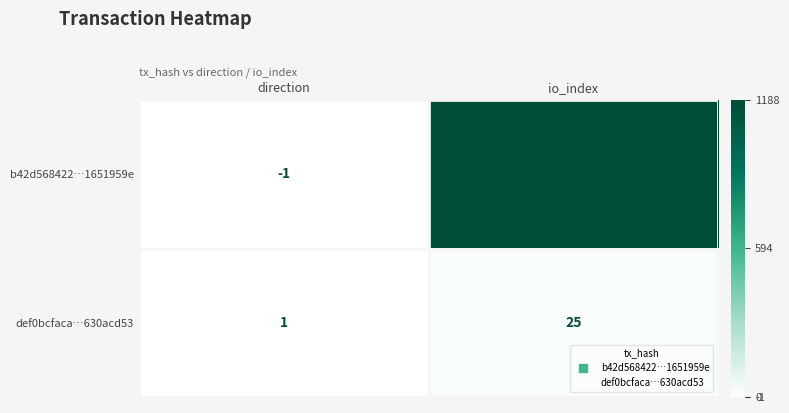

Where is b42d568422…1651959e nearest to the value 593?

direction